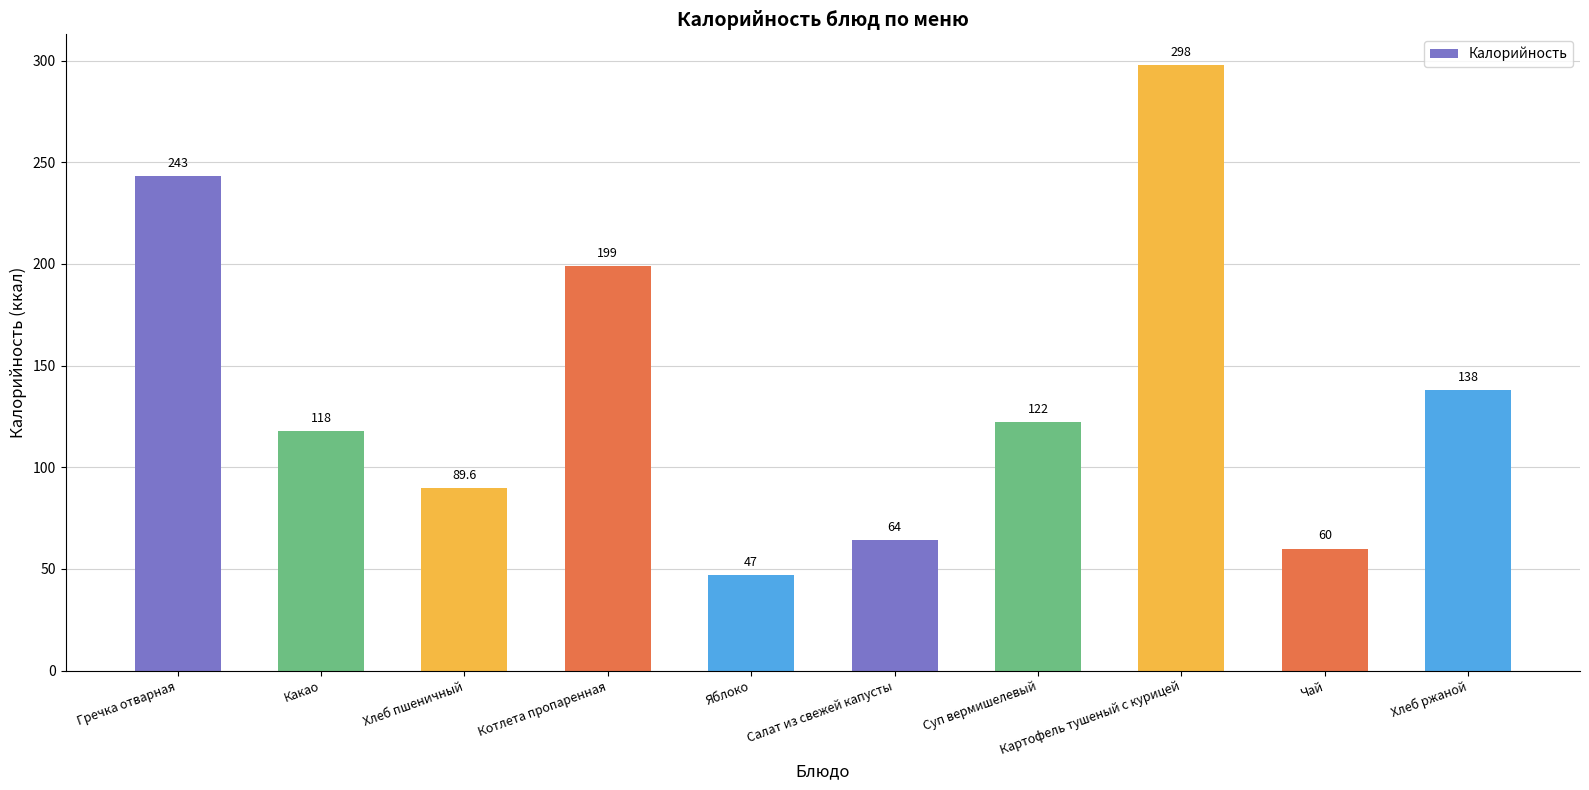

How many categories are shown in the chart?

10